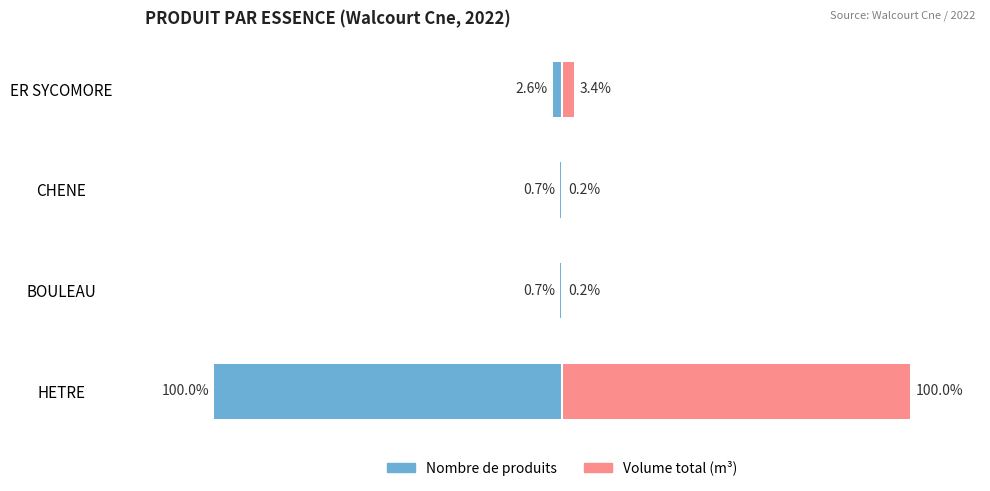

How many values in the Volume total (m³) series are below 3?

2